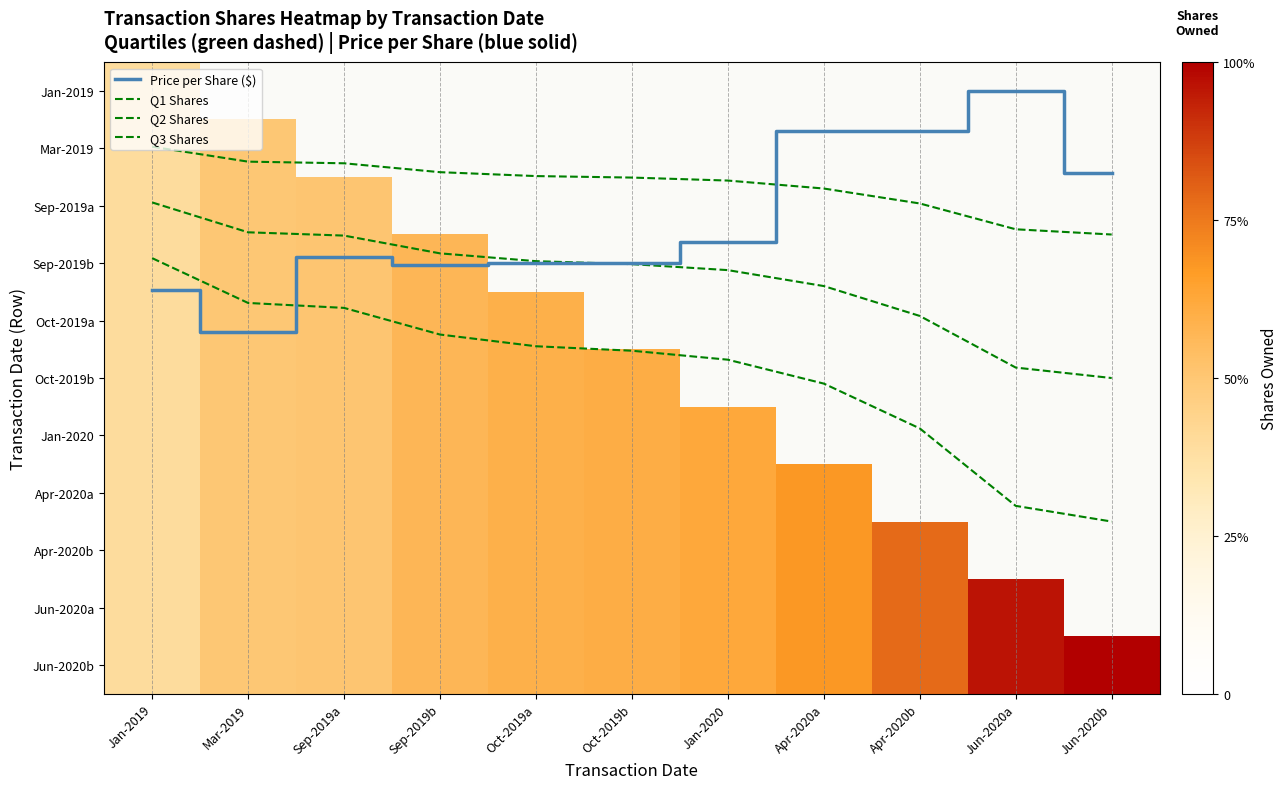

True or false: Mar-2019 has a value of 20360.5 at Apr-2020b.

False